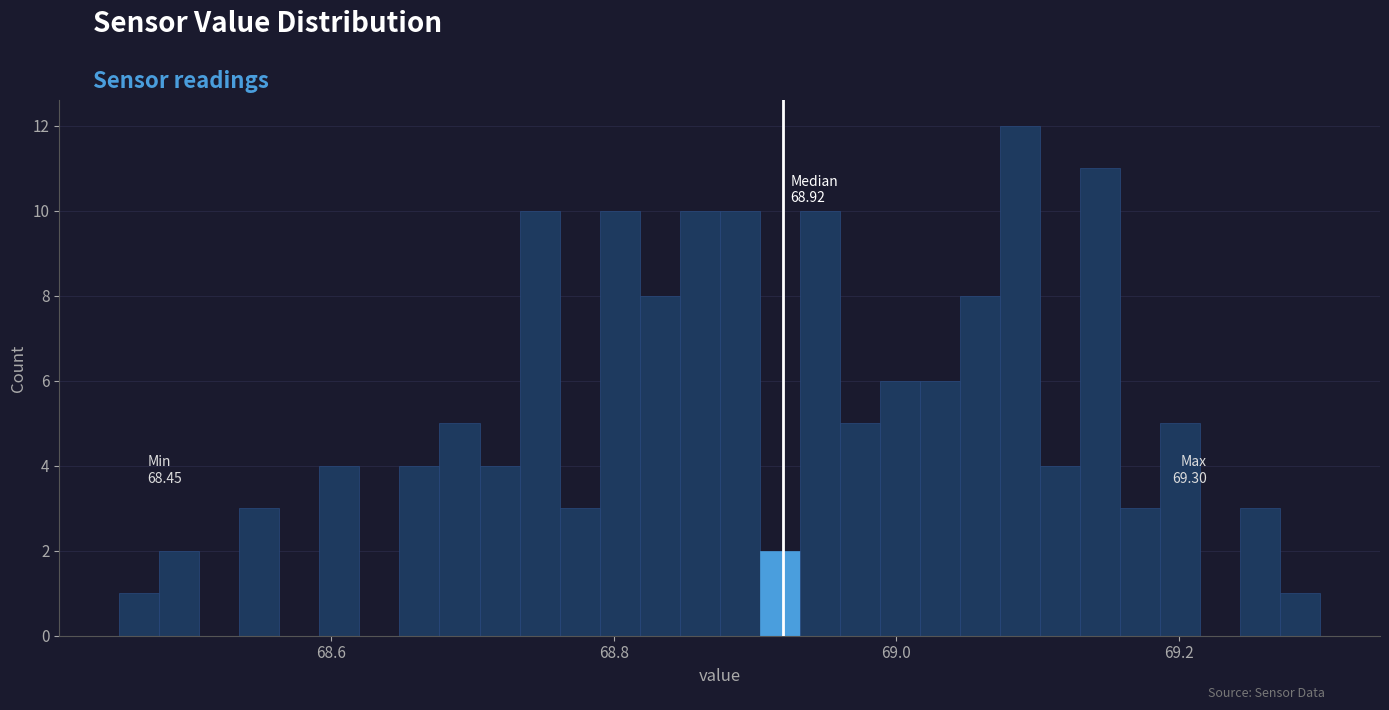

Around what value on the x-axis is the tallest bar? Give the approximate position of its centre, as read against the axis.

69.08